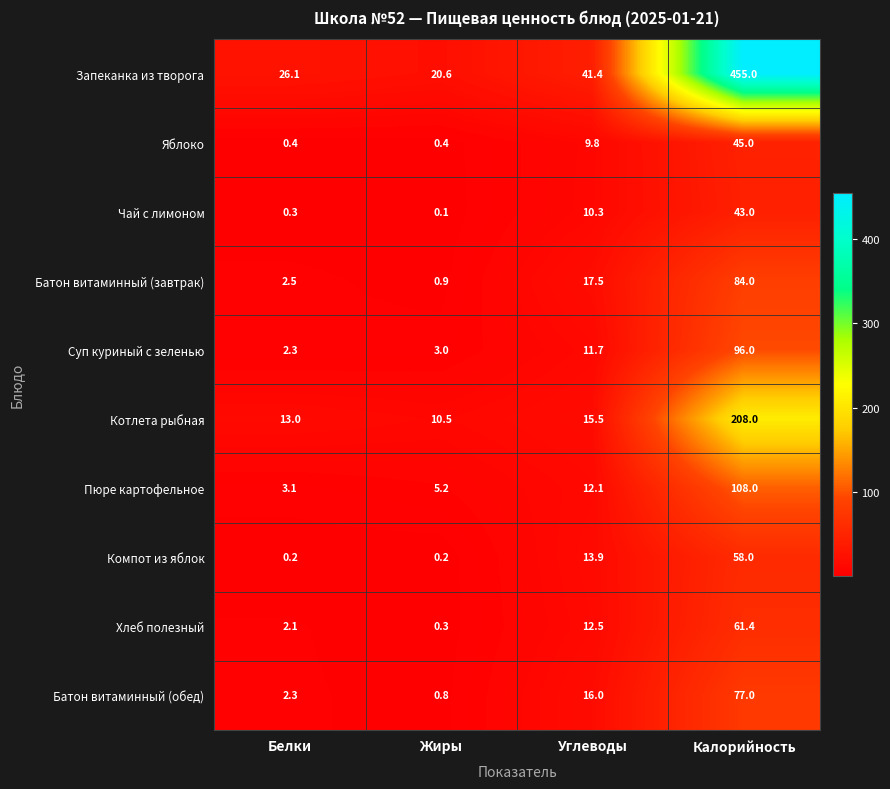

At which category does the chart reach its minimum across all series?

Жиры